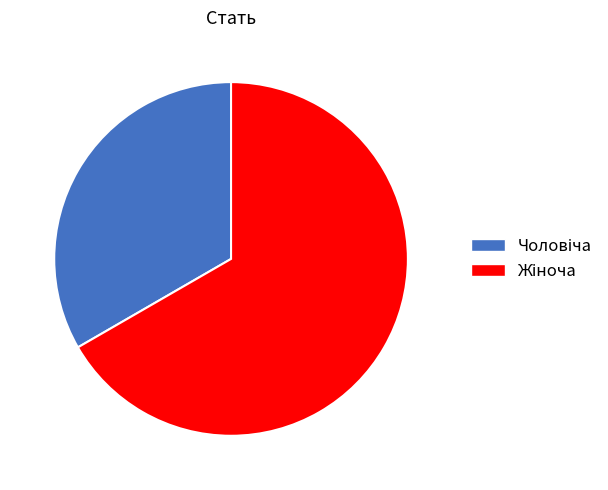

Does any single category account for the majority?

Yes